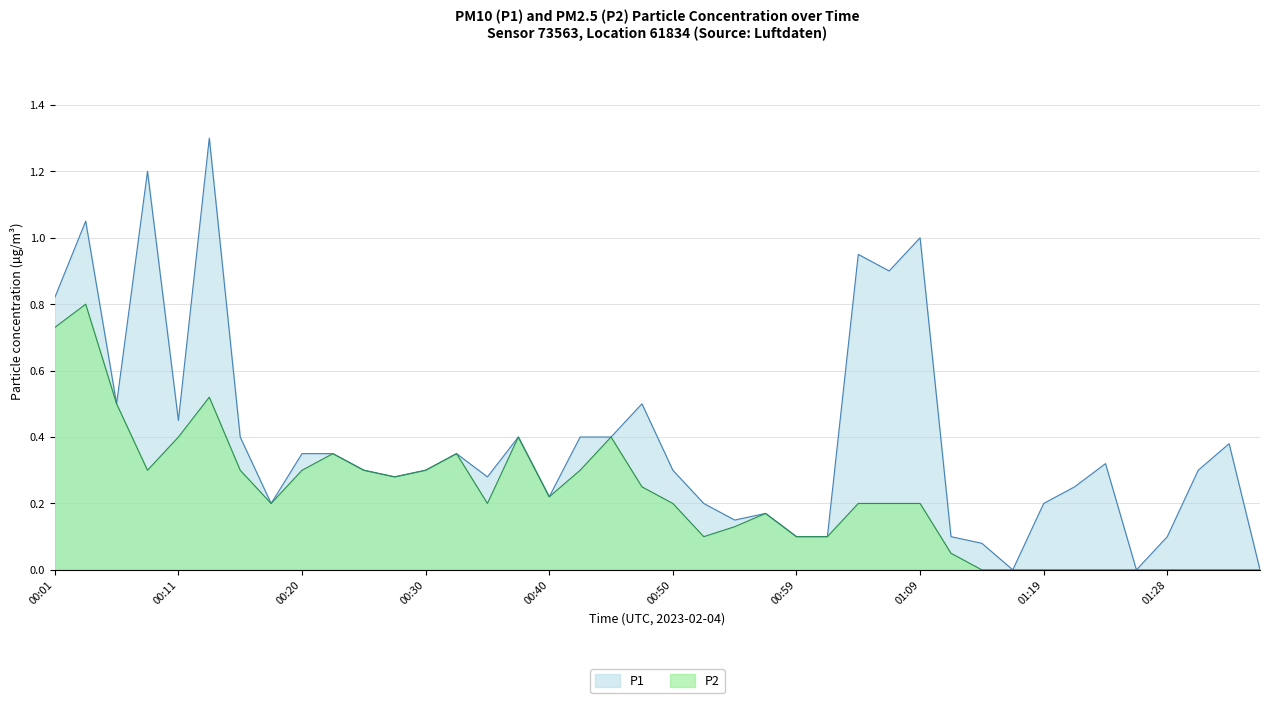

Is the value of P2 at 00:57 greater than the value of P1 at 01:31?

No